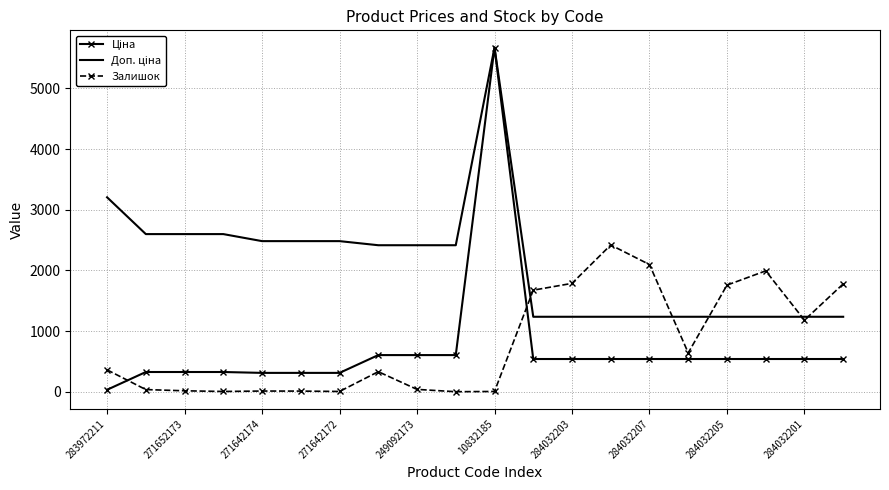

How many distinct data groups are displayed?

3